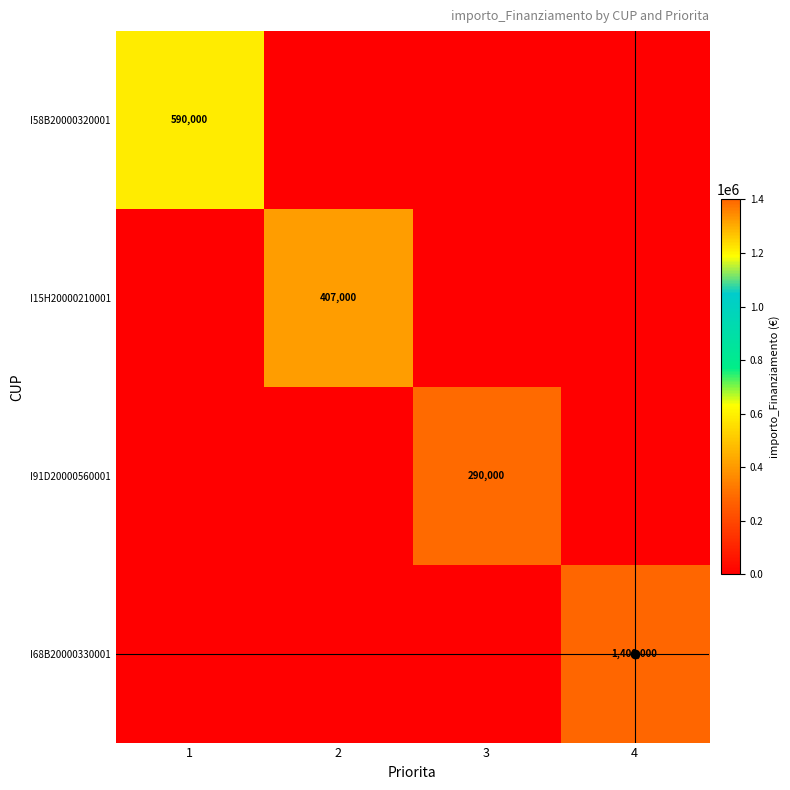

What is the highest value of the I68B20000330001 series?

1400000